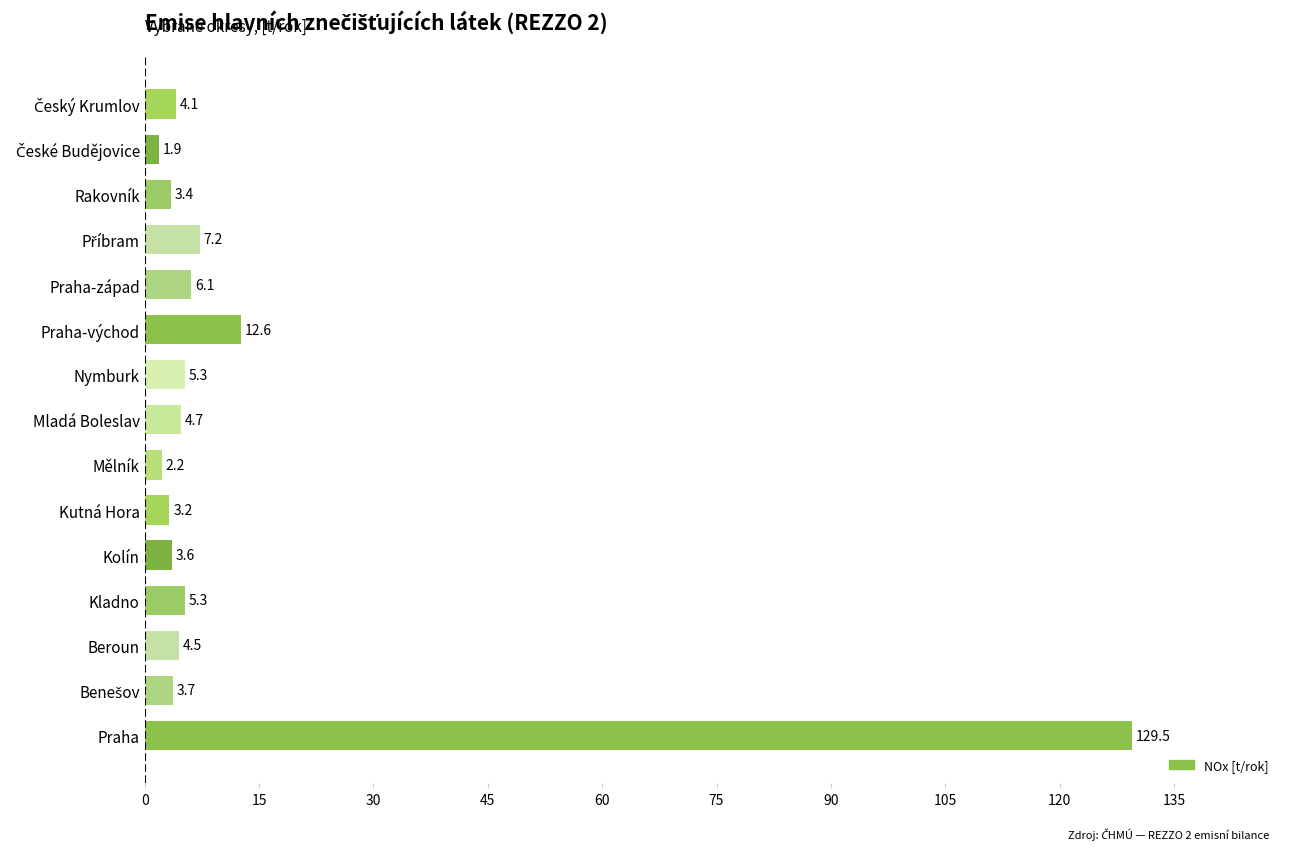

The chart shows a value of 3.2 at Kutná Hora. True or false?

True